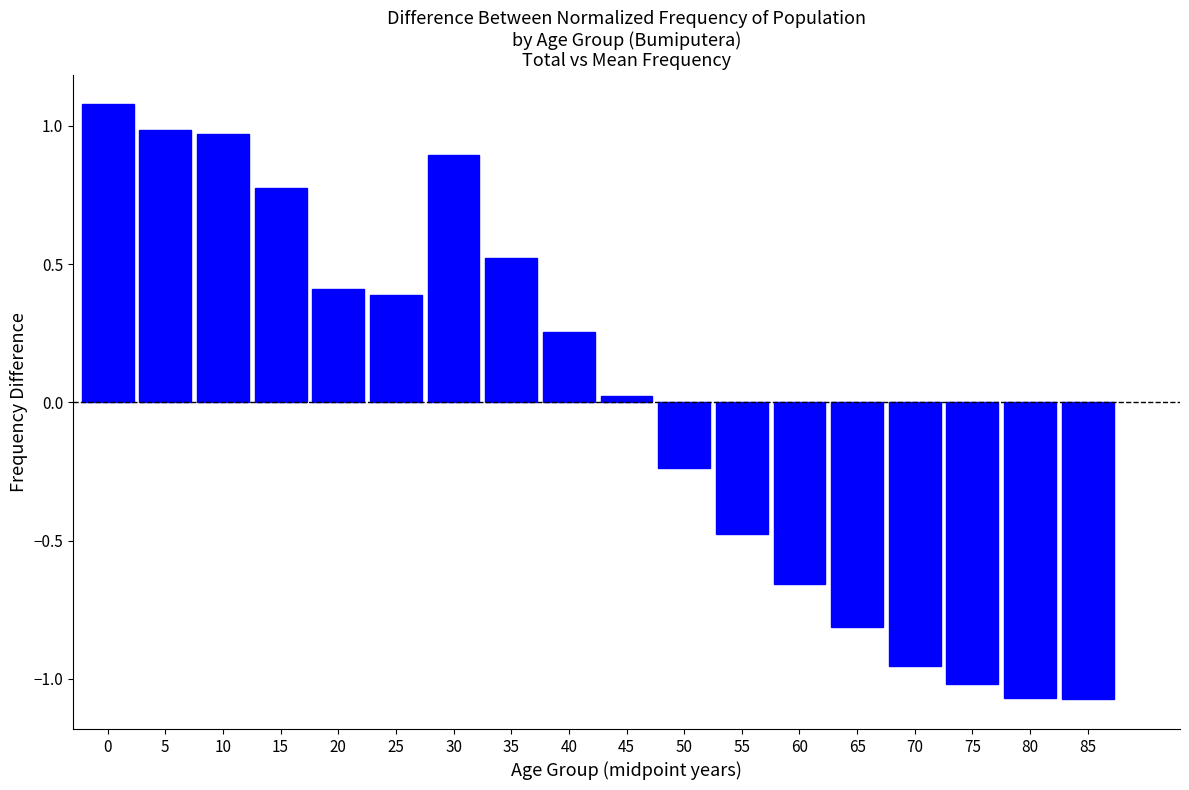

Is it true that the value at 30 is 1.2?

False